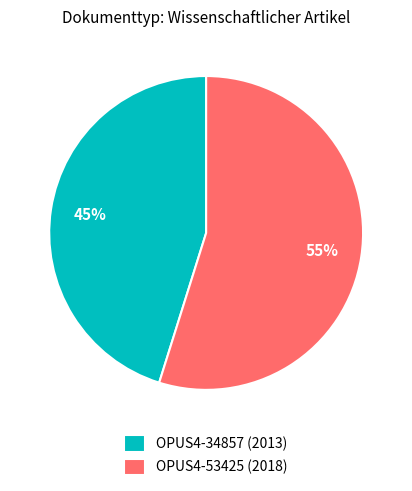

Does OPUS4-53425 (2018) account for over 50% of the chart?

Yes